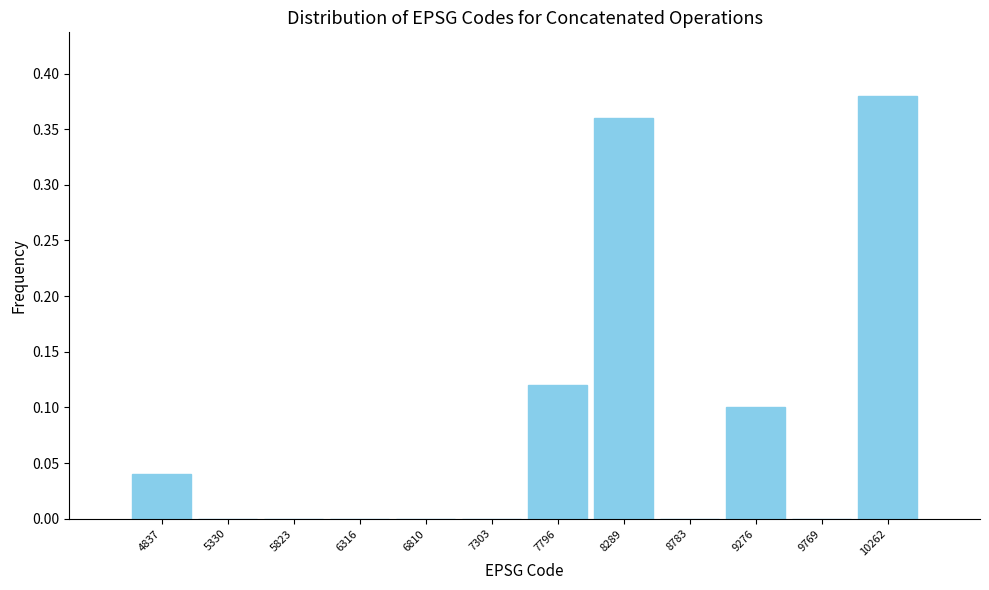

Between 6810 and 9276, which is larger?

9276